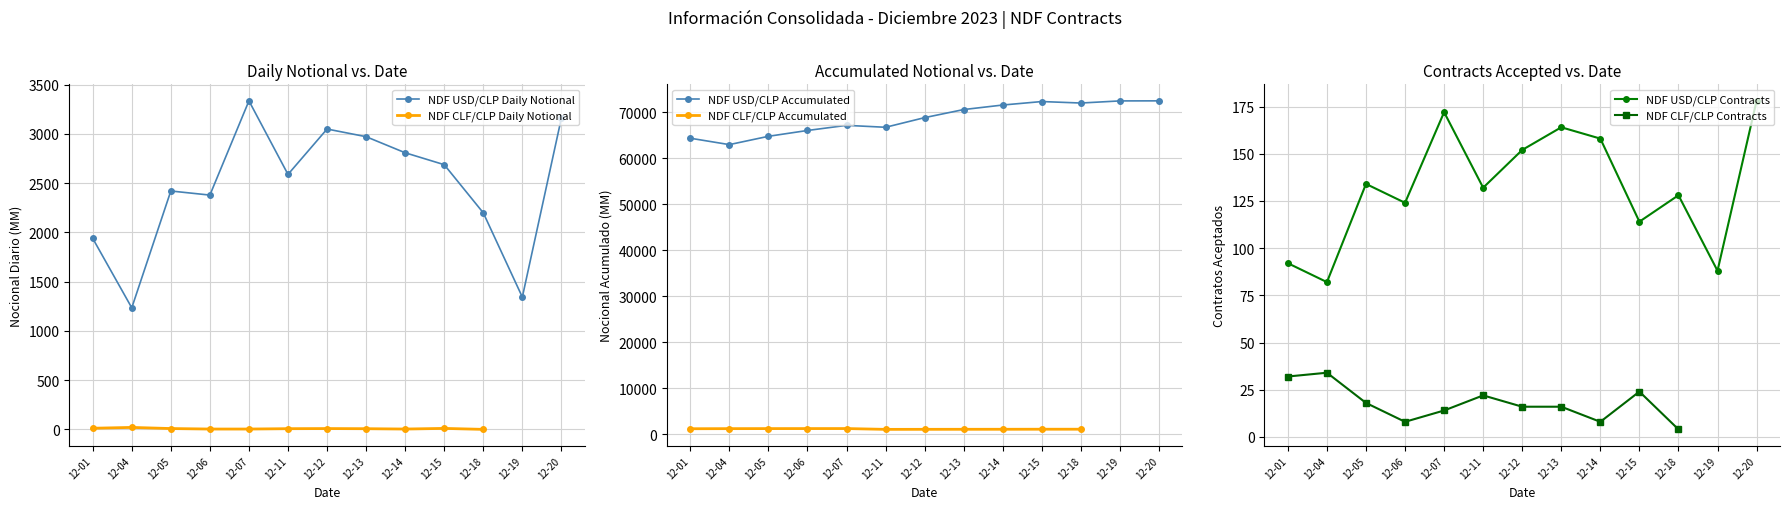

The value of NDF USD/CLP Daily Notional at 12-11 is 4087.8. True or false?

False